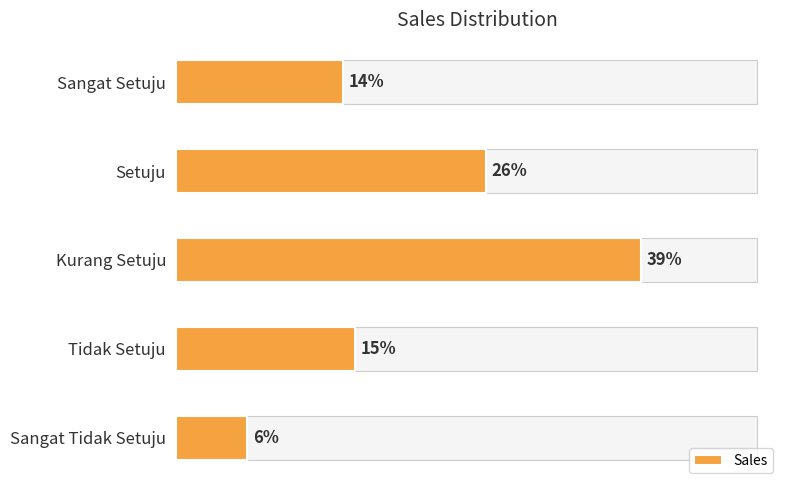

Are the bars horizontal?

Yes